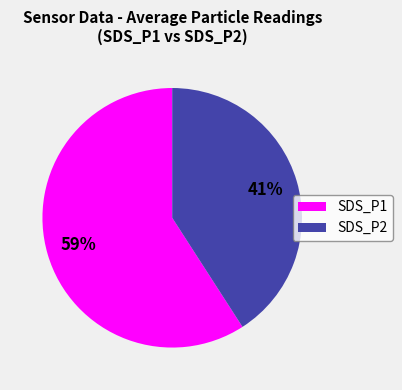

Is it true that SDS_P1 is 67% of the pie?

False